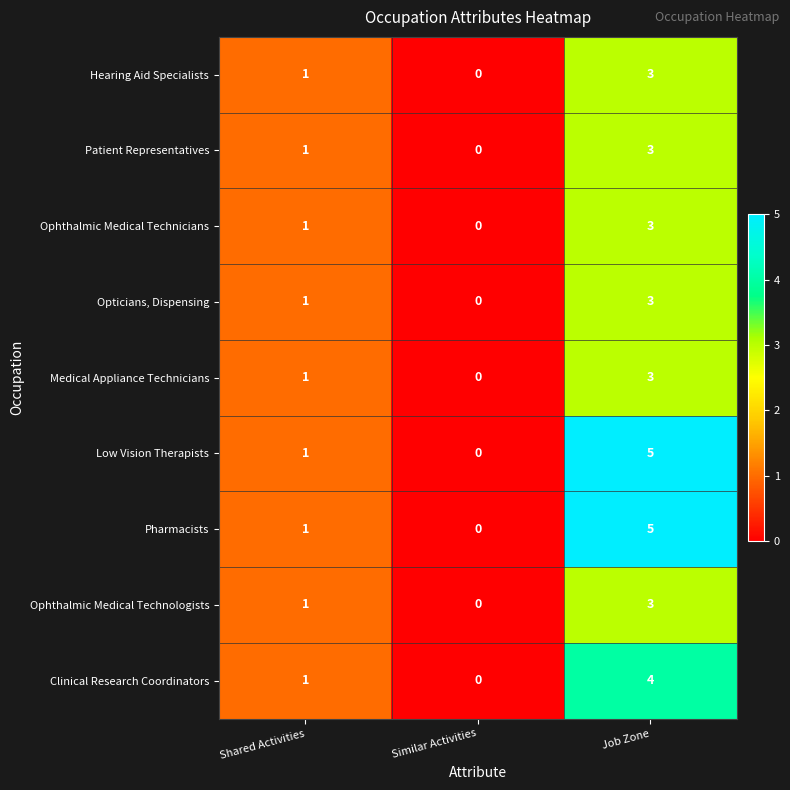

How many Ophthalmic Medical Technologists values are between 0 and 3?

3